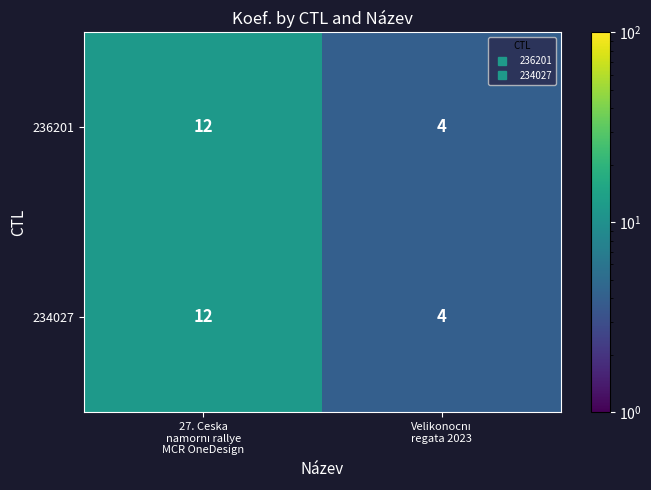

What is the difference between the maximum and minimum values in the 234027 series?

8